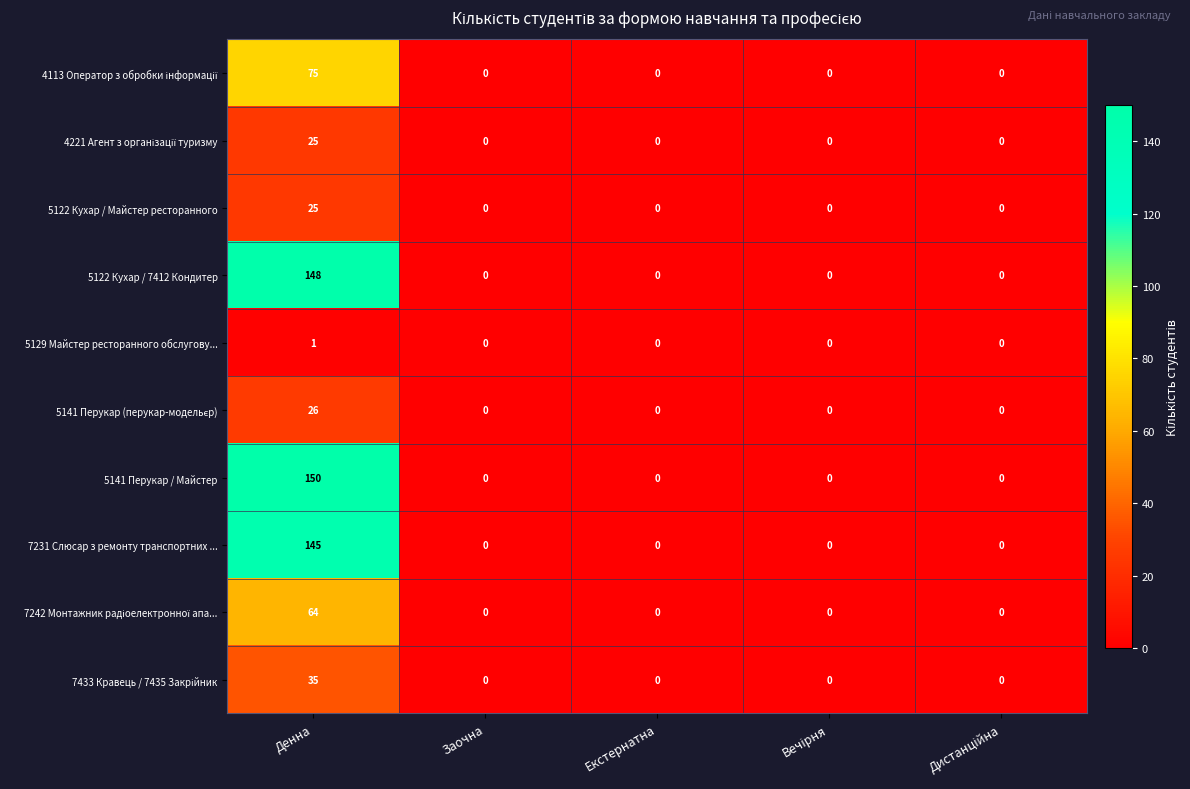

Which series has the largest range (max minus min)?

5141 Перукар / Майстер